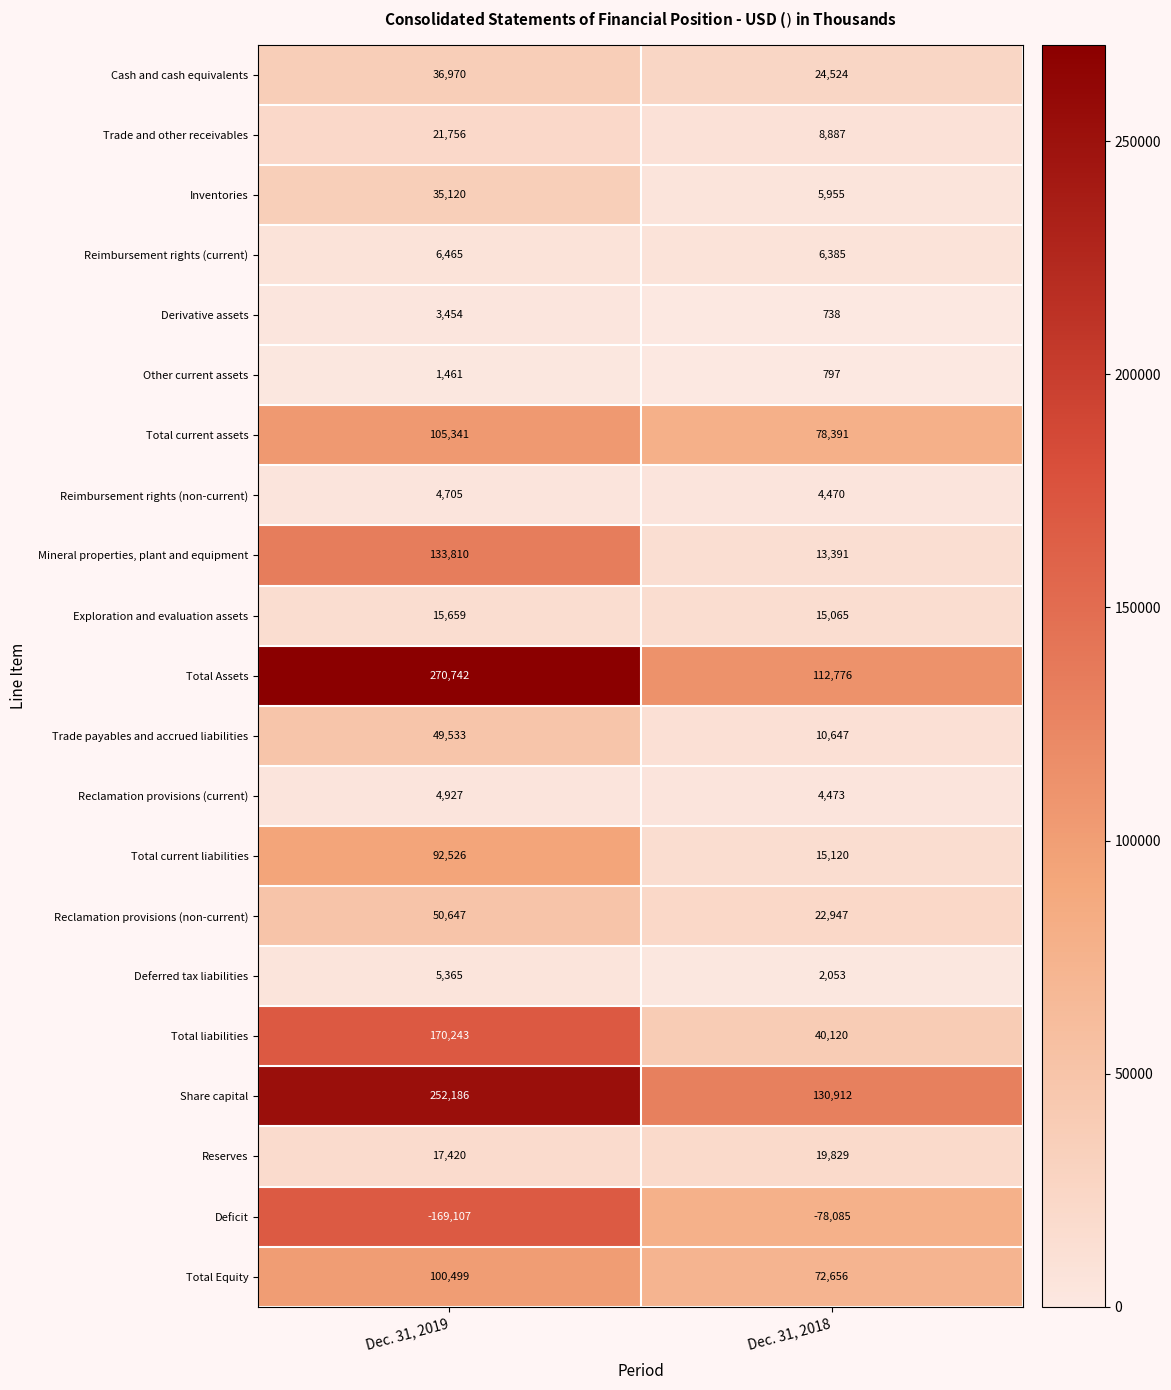

Which series has the largest total across all categories?

Total Assets